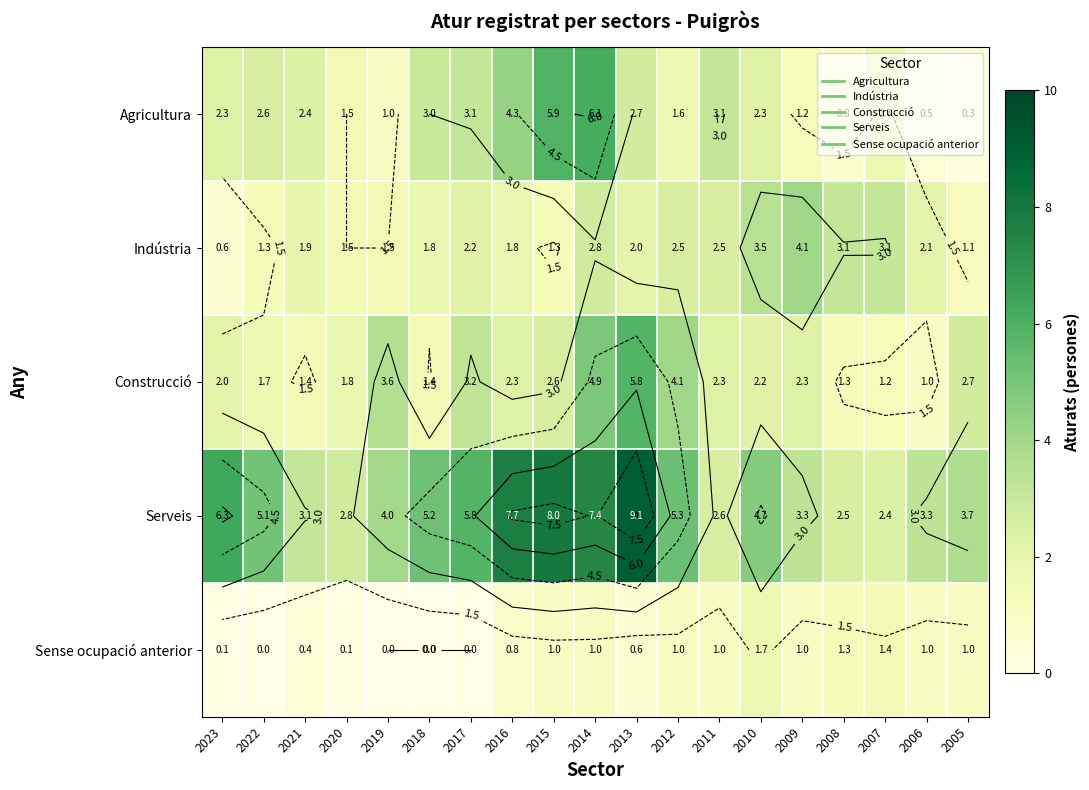

At which category does the chart reach its minimum across all series?

2022